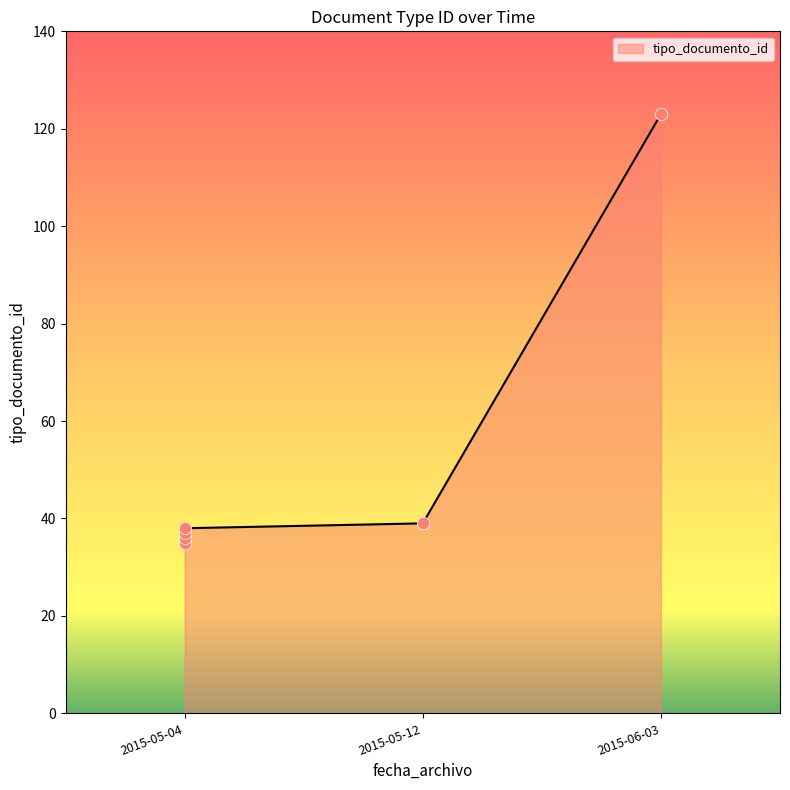

What is the change in value from 2015-05-04 to 2015-05-04?

-2